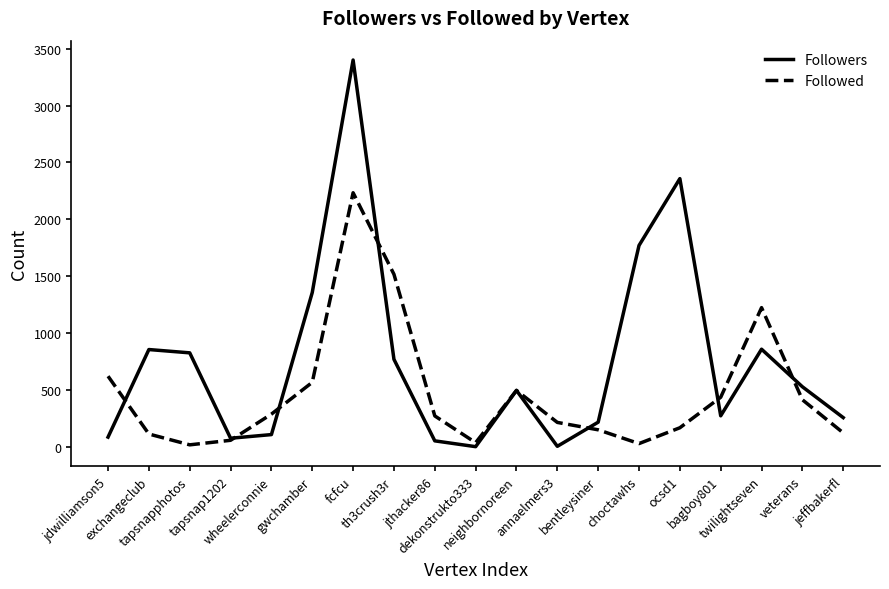

Which series has the widest spread of values?

Followers